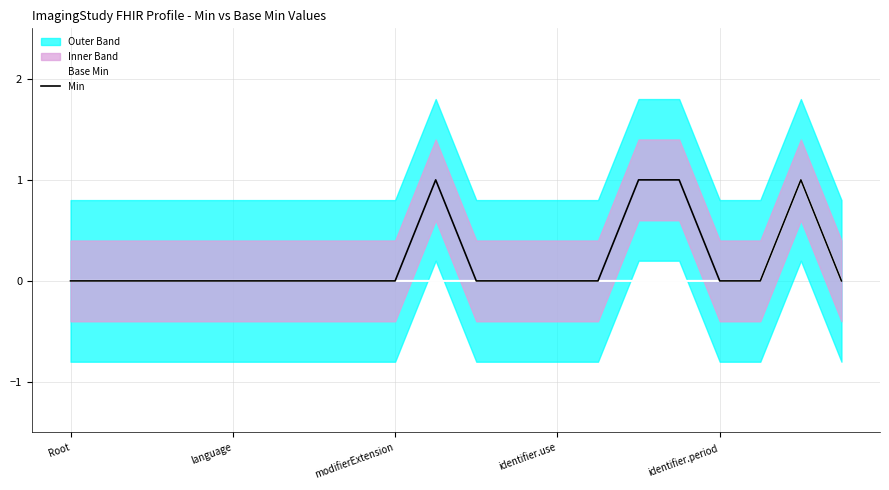

How many positive values does the Min series have?

4